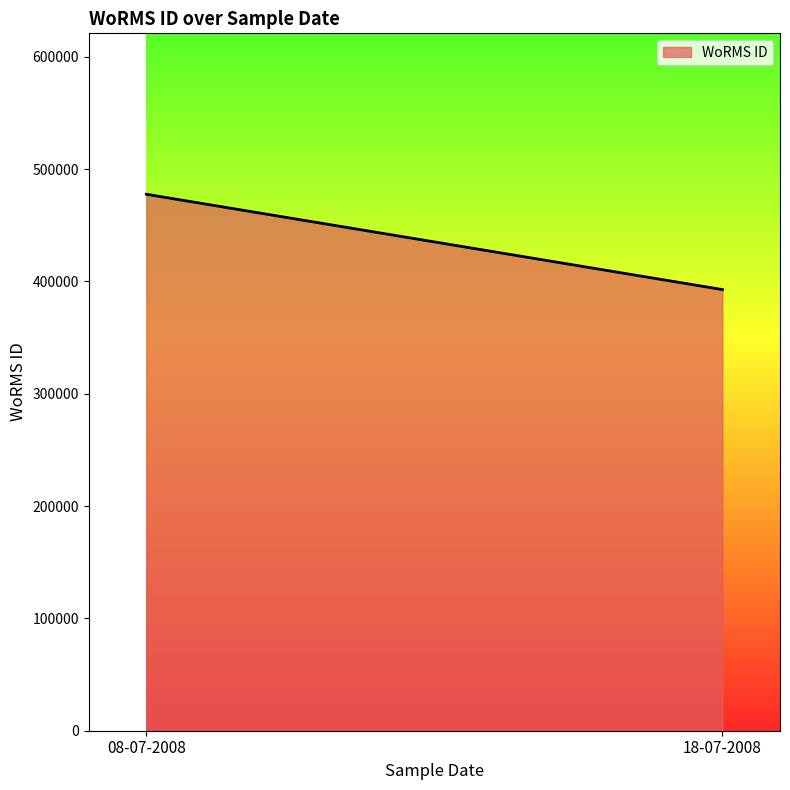

Reading right to left, what are all the values shown in this chart?

18-07-2008=392750.0	08-07-2008=477590.5